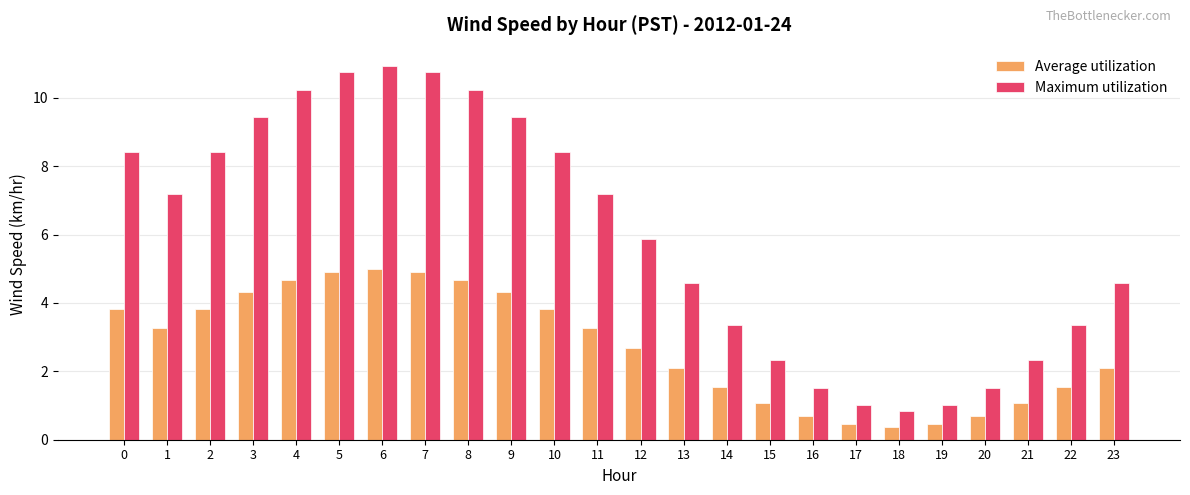

Which series has the largest total across all categories?

Maximum utilization